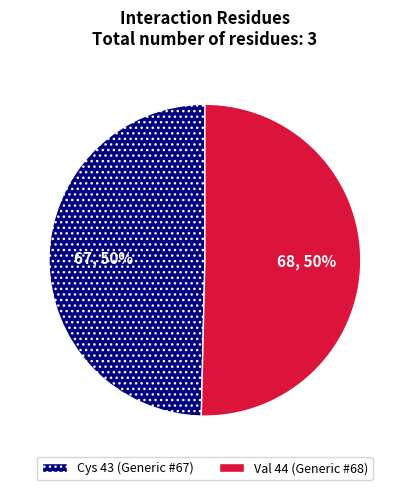

To the nearest percent, what is the combined percentage of Val 44 and Cys 43?

100%